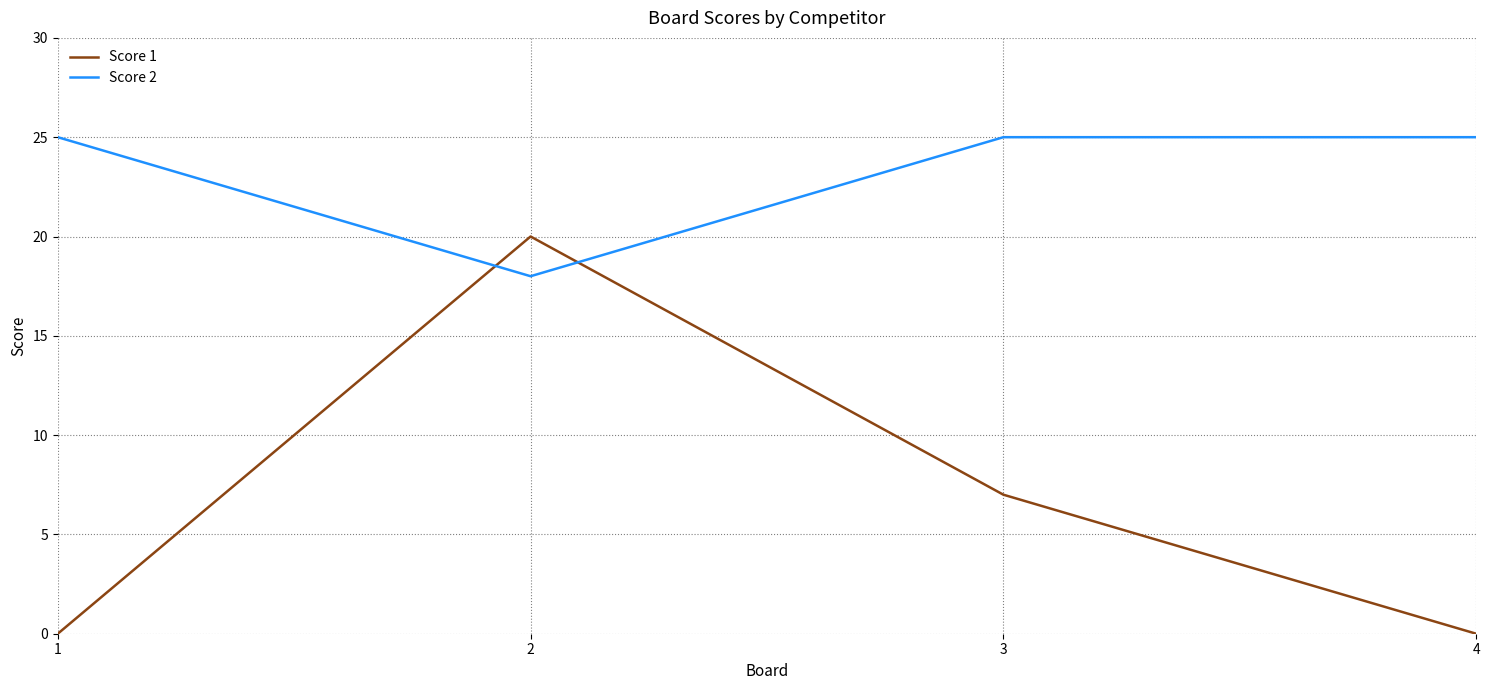

Between which two adjacent categories do Score 1 and Score 2 first intersect?

1 and 2